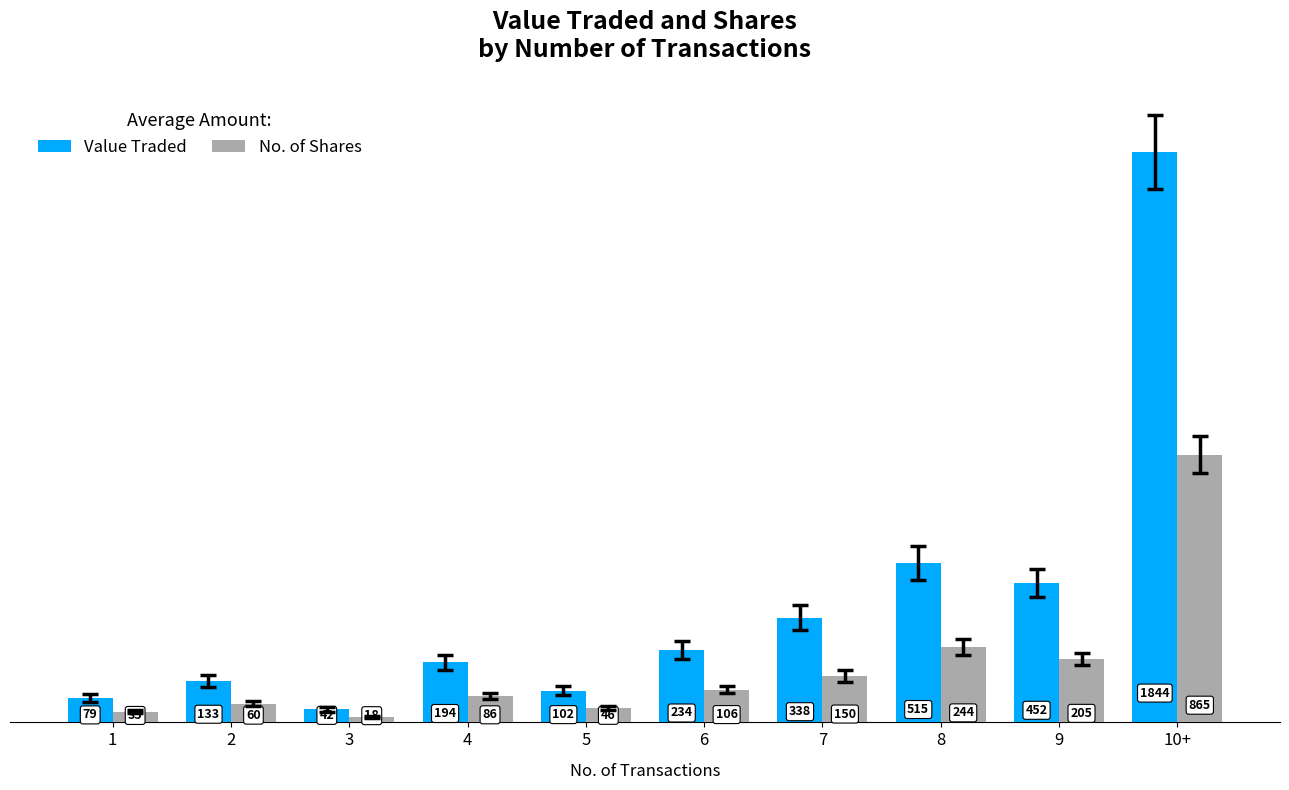

At which category does the chart reach its peak across all series?

10+